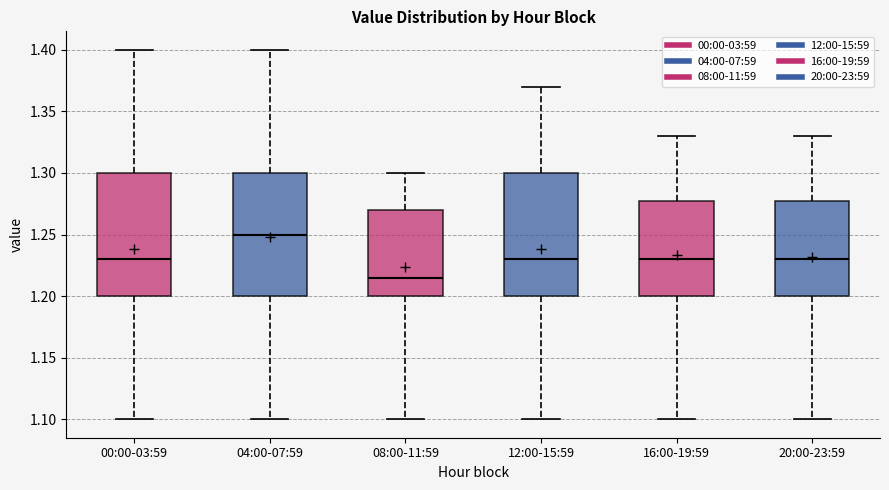

Reading left to right, read every box against the y-axis: the position of its median line, the range the box covers, and the ends of its whiskers. The values are not printed on the chart, so give them approximately, as read against the axis.

00:00-03:59: median 1.230, box 1.200 to 1.300, whiskers 1.100 to 1.400
04:00-07:59: median 1.250, box 1.200 to 1.300, whiskers 1.100 to 1.400
08:00-11:59: median 1.215, box 1.200 to 1.270, whiskers 1.100 to 1.300
12:00-15:59: median 1.230, box 1.200 to 1.300, whiskers 1.100 to 1.370
16:00-19:59: median 1.230, box 1.200 to 1.280, whiskers 1.100 to 1.330
20:00-23:59: median 1.230, box 1.200 to 1.280, whiskers 1.100 to 1.330